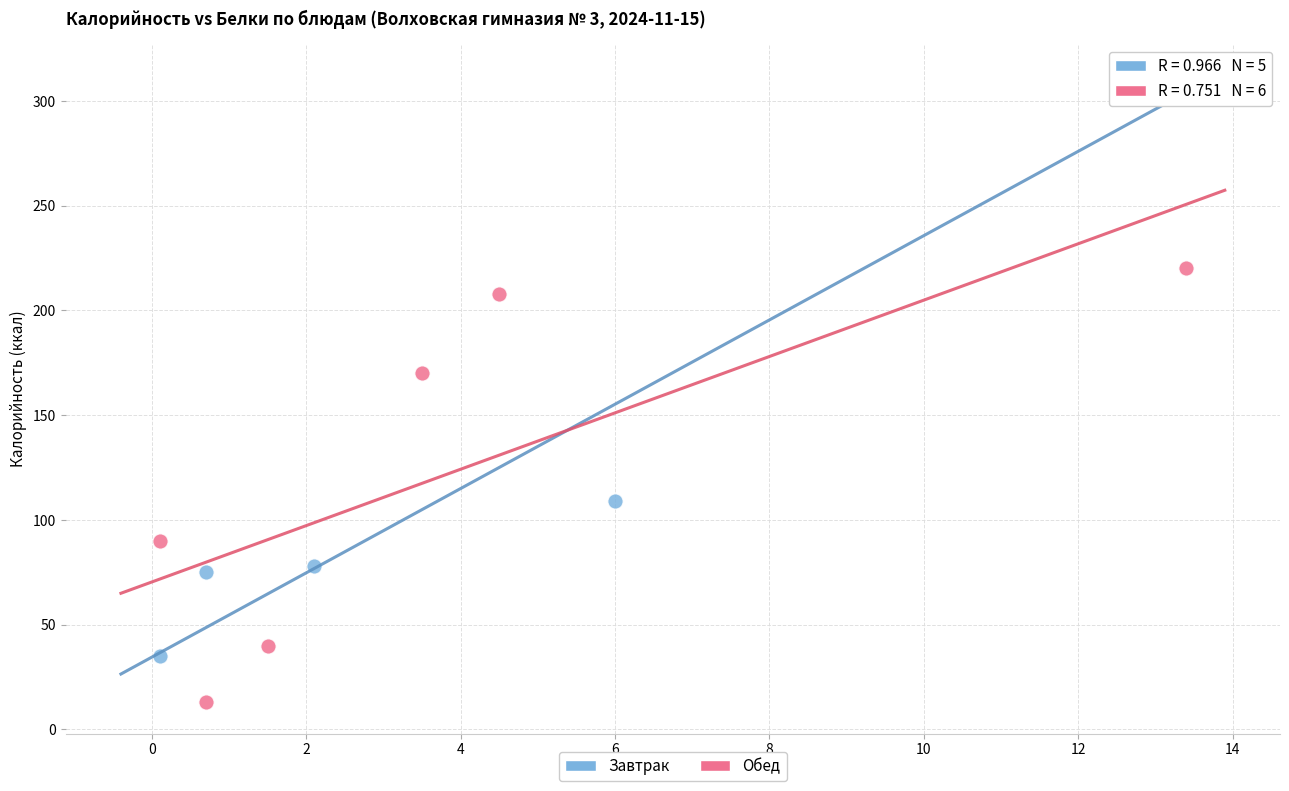

Which series contains the highest Y value?

Завтрак